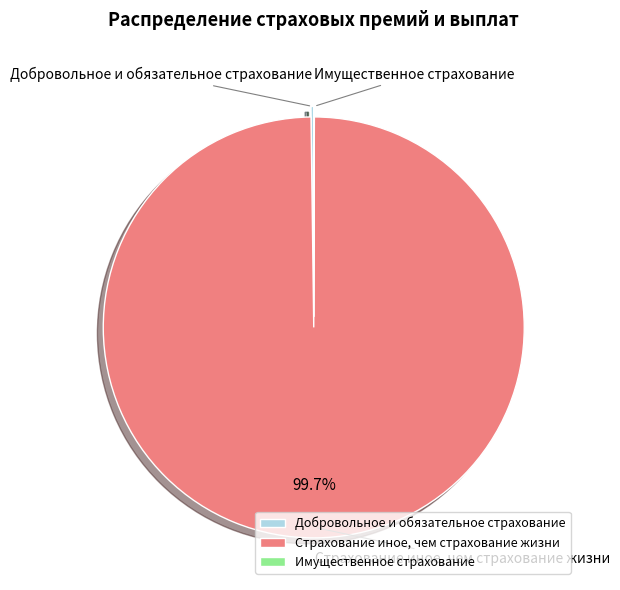

Is Страхование иное, чем страхование жизни the majority of the pie?

Yes